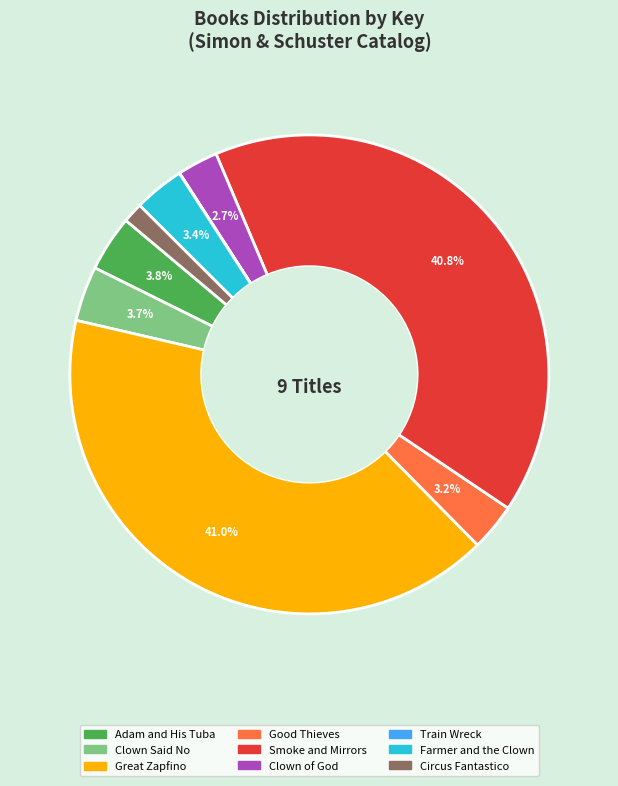

To the nearest percent, what is the average slice percentage?

11%